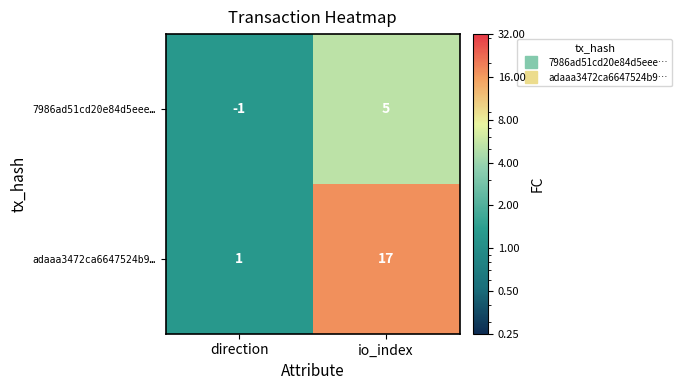

Which series has the largest total across all categories?

adaaa3472ca6647524b9…